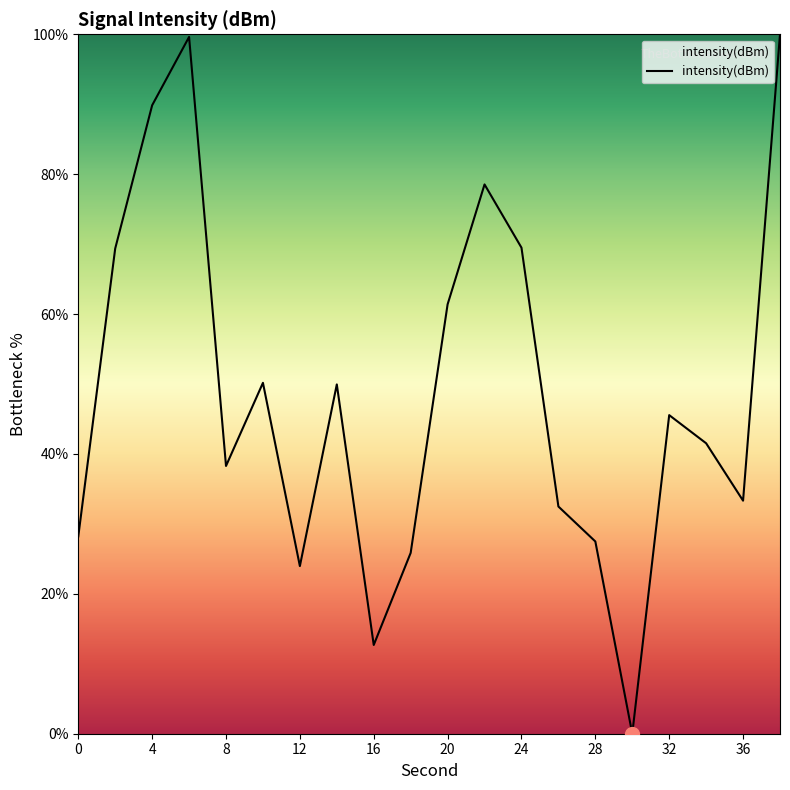

True or false: there are more than 2 points higher than both neighbors.

True